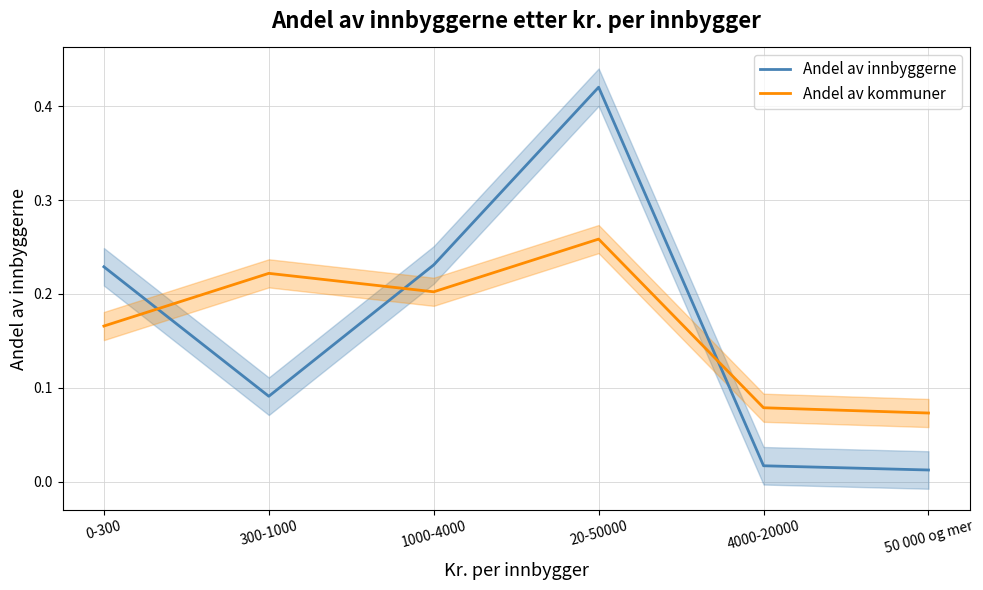

How many times do Andel av innbyggerne and Andel av kommuner cross each other?

3